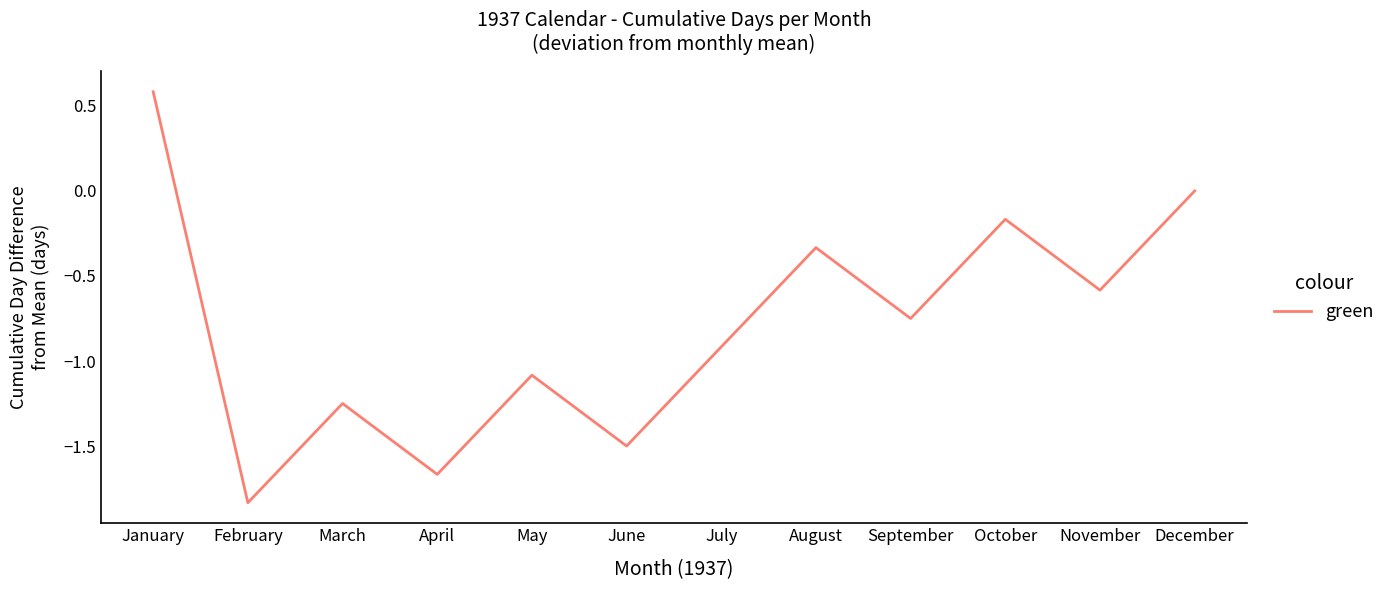

Count the number of data series in this chart.

1